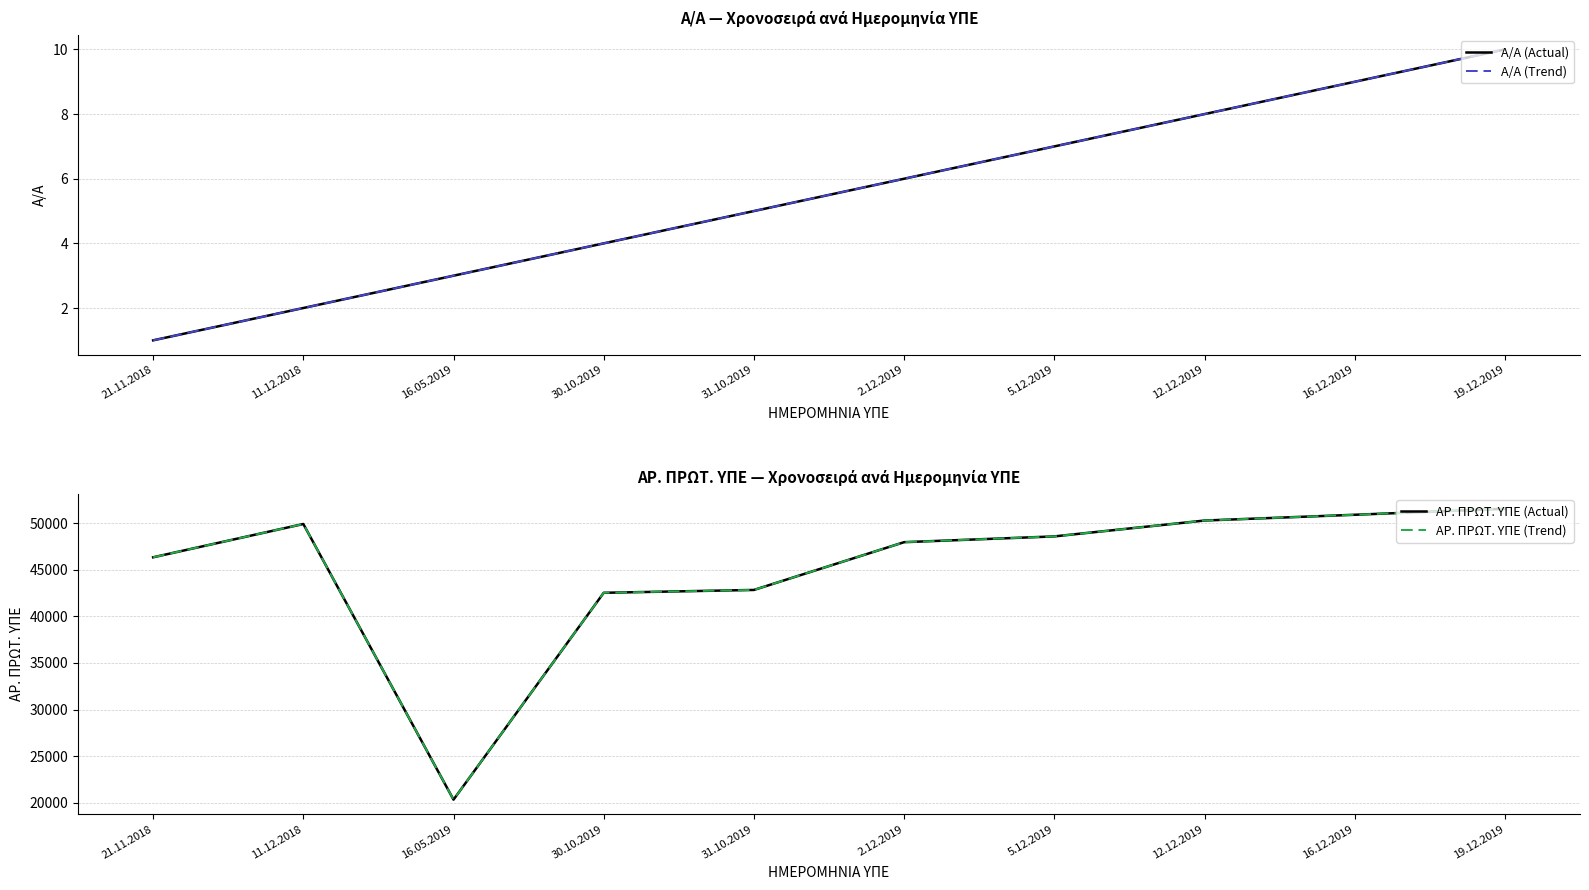

What is the average value of the Α/Α (Actual) series?

6